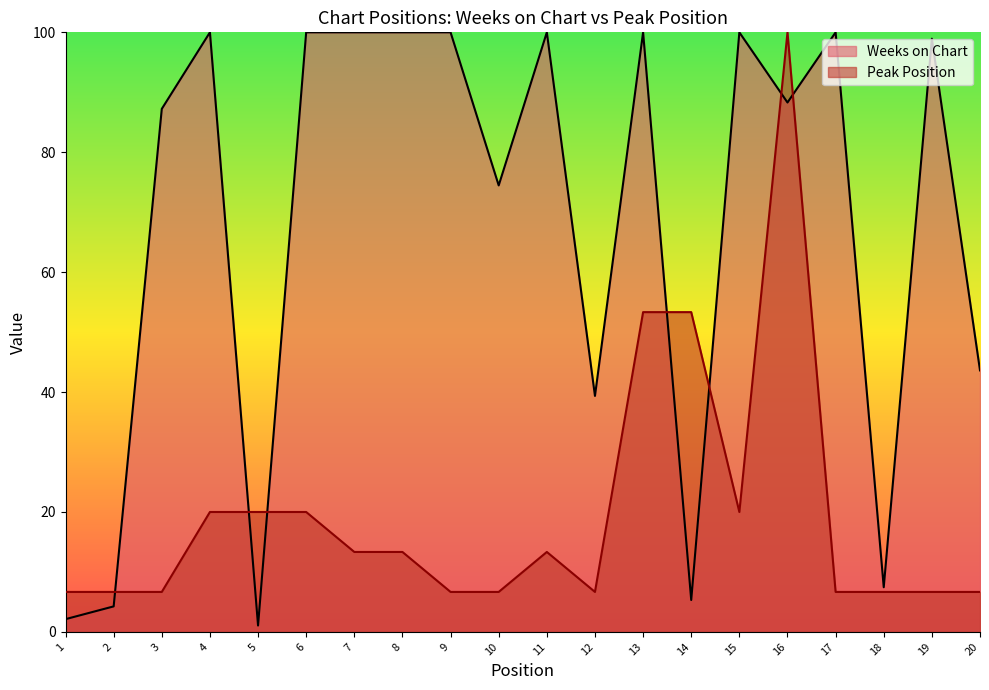

At 19, list the series in order from largest to smallest.

Weeks on Chart, Peak Position